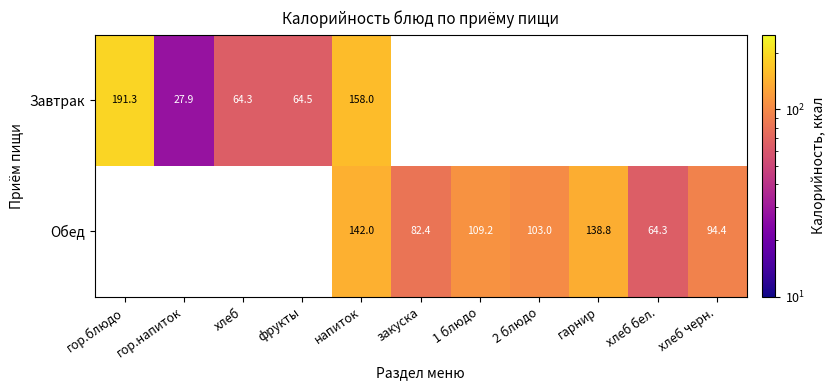

What is the minimum value shown in the chart?

27.9